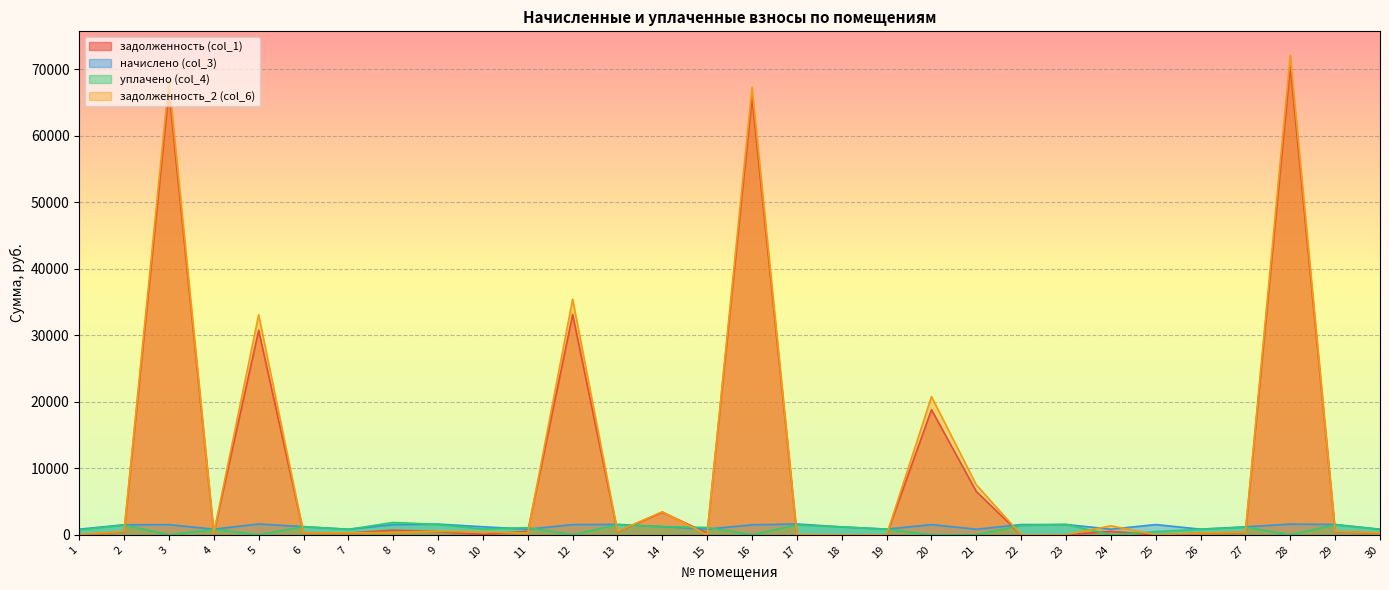

Does the chart display data point markers on the line(s)?

No